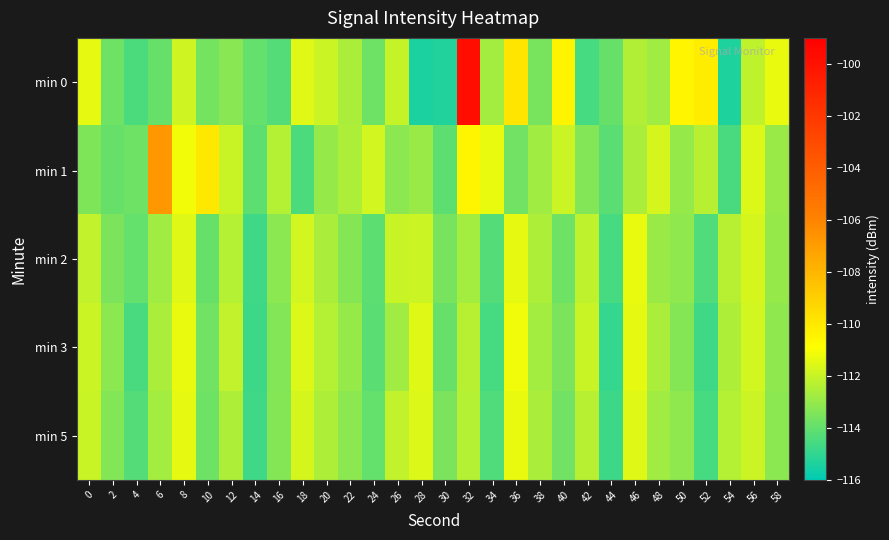

Rank the series by their maximum value, from highest to lowest.

min 0, min 1, min 3, min 2, min 5